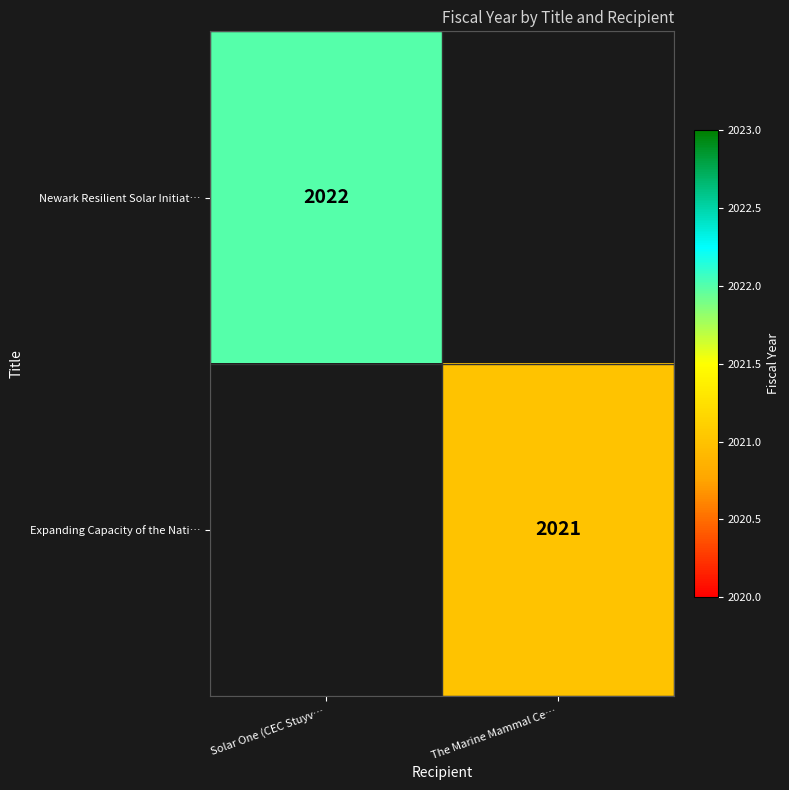

Is it true that Newark Resilient Solar Initiat… equals 2882.5 at Solar One (CEC Stuyv…?

False